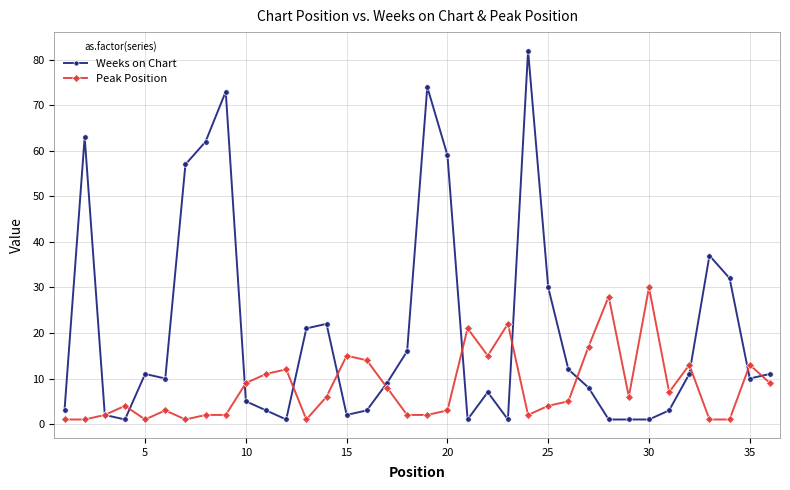

What is the highest value of the Weeks on Chart series?

82